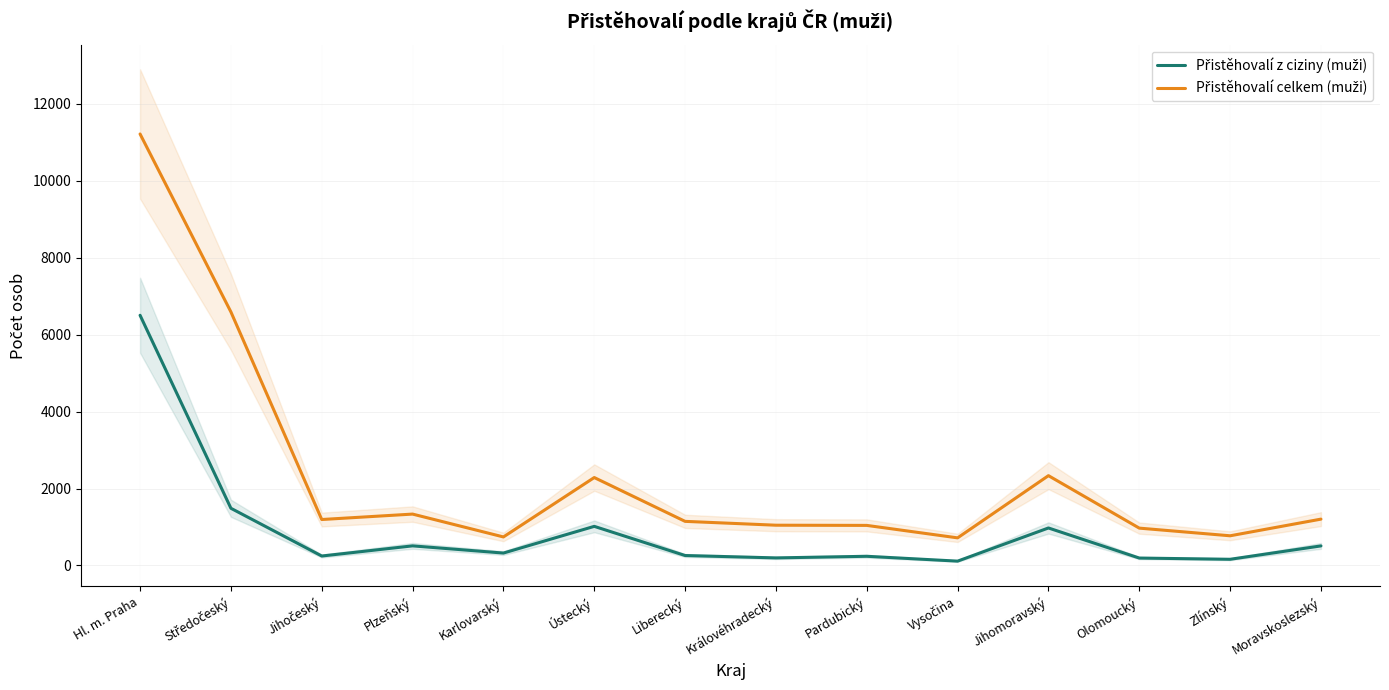

Which has a higher value, Ústecký or Jihočeský?

Ústecký